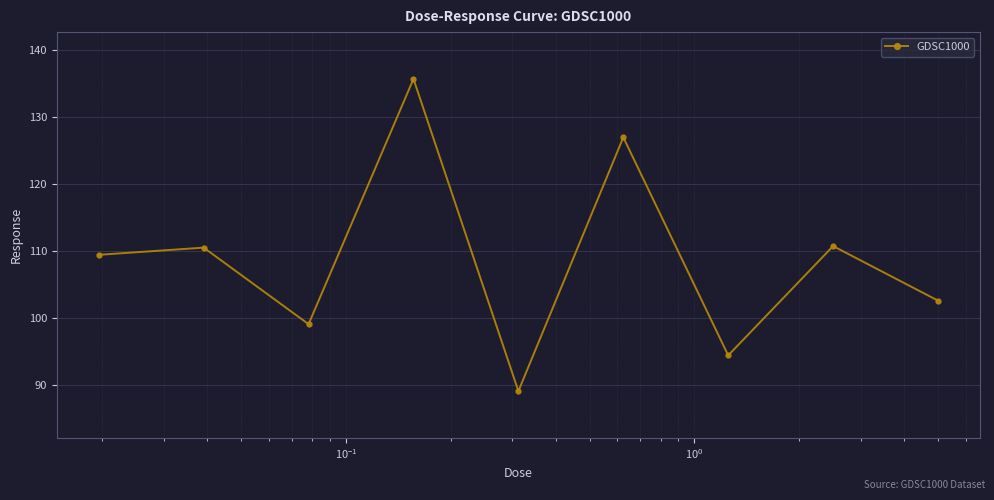

Is this an area chart (filled region under the line)?

No